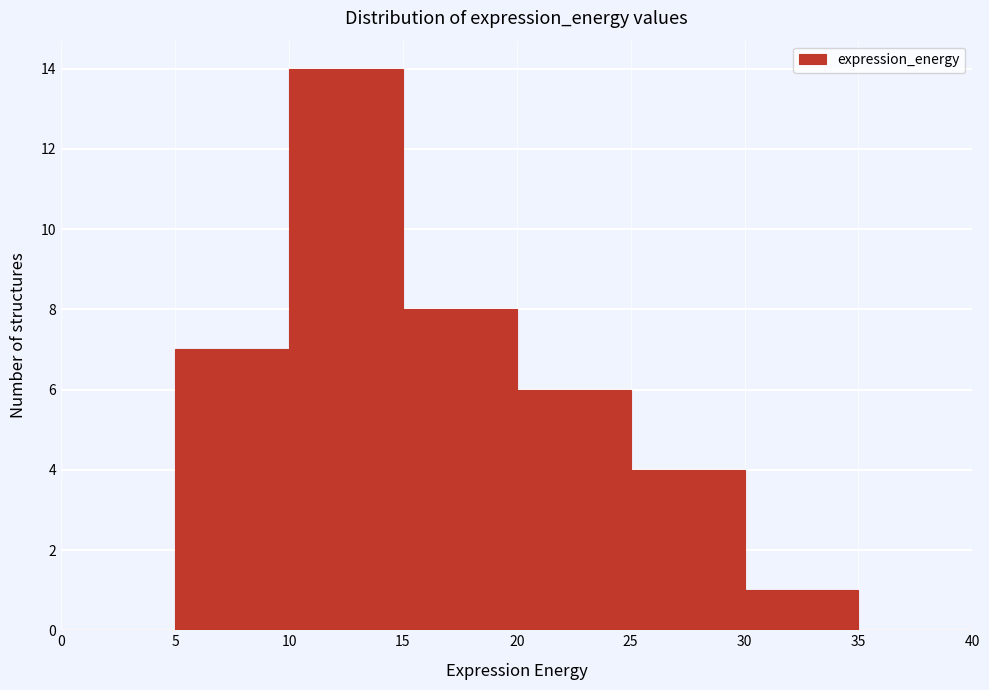

Reading left to right, transcribe this chart: for each bar, give the range it covers on the x-axis and its height. The values are not printed on the chart, so give them approximately, as read against the axis.

0 to 5: 0
5 to 10: 7
10 to 15: 14
15 to 20: 8
20 to 25: 6
25 to 30: 4
30 to 35: 1
35 to 40: 0